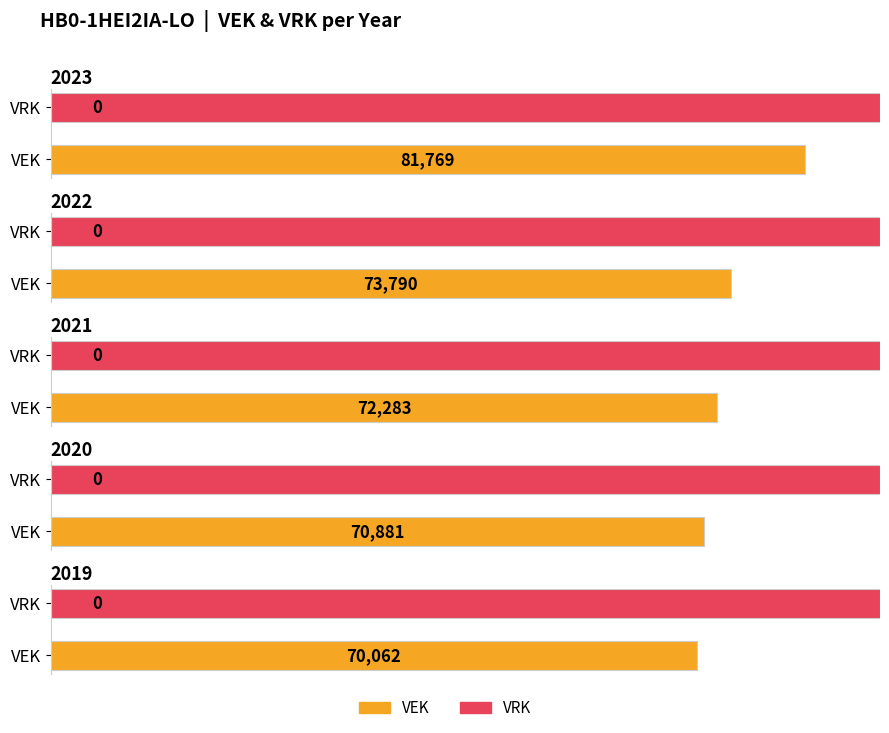

How many bars are there in each group?

2